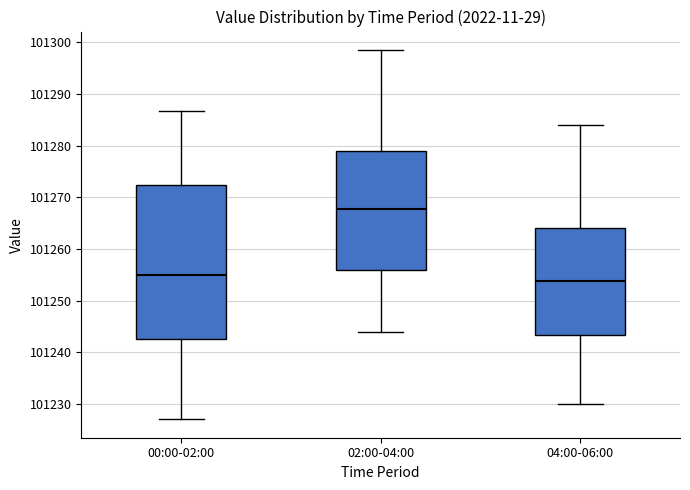

Which box has the highest median line?

02:00-04:00